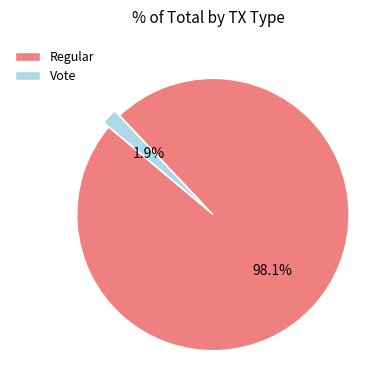

To the nearest percent, what percentage of the pie is Vote?

2%